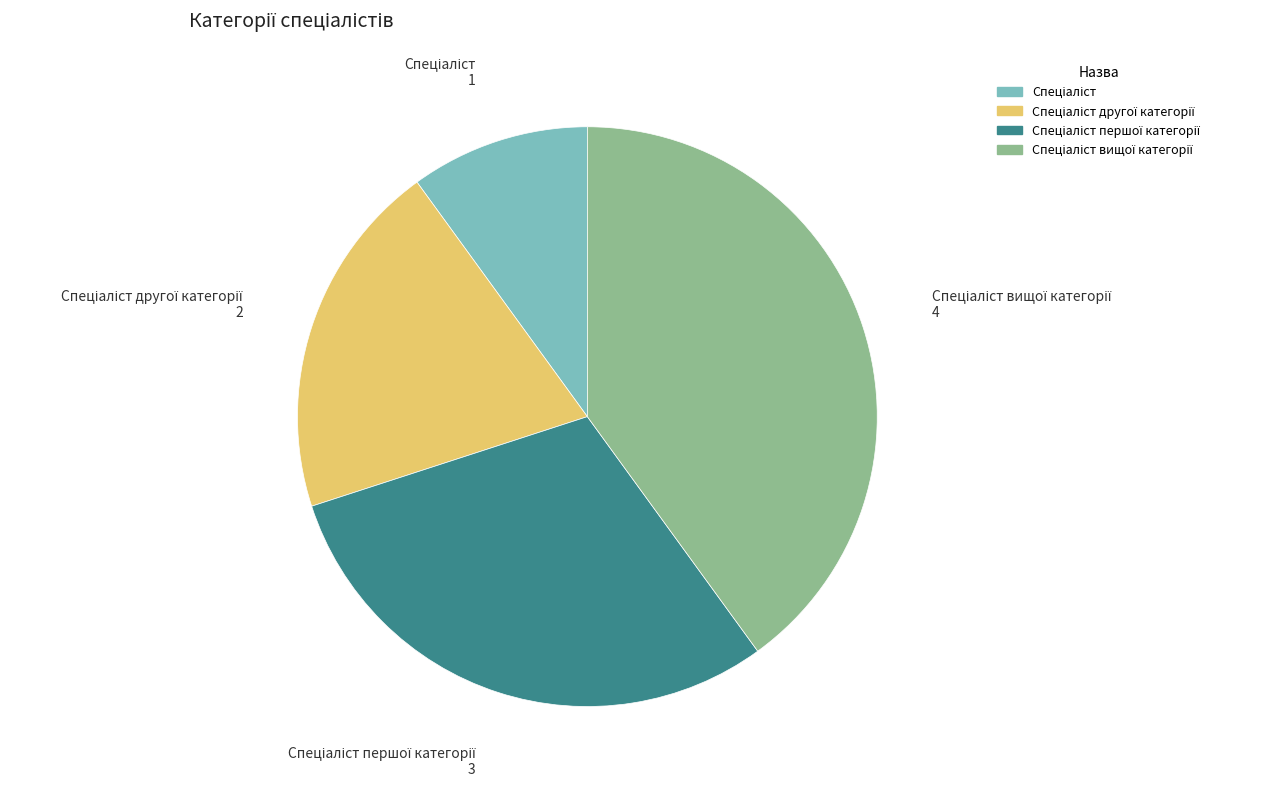

Is there any slice that represents more than half of the pie?

No